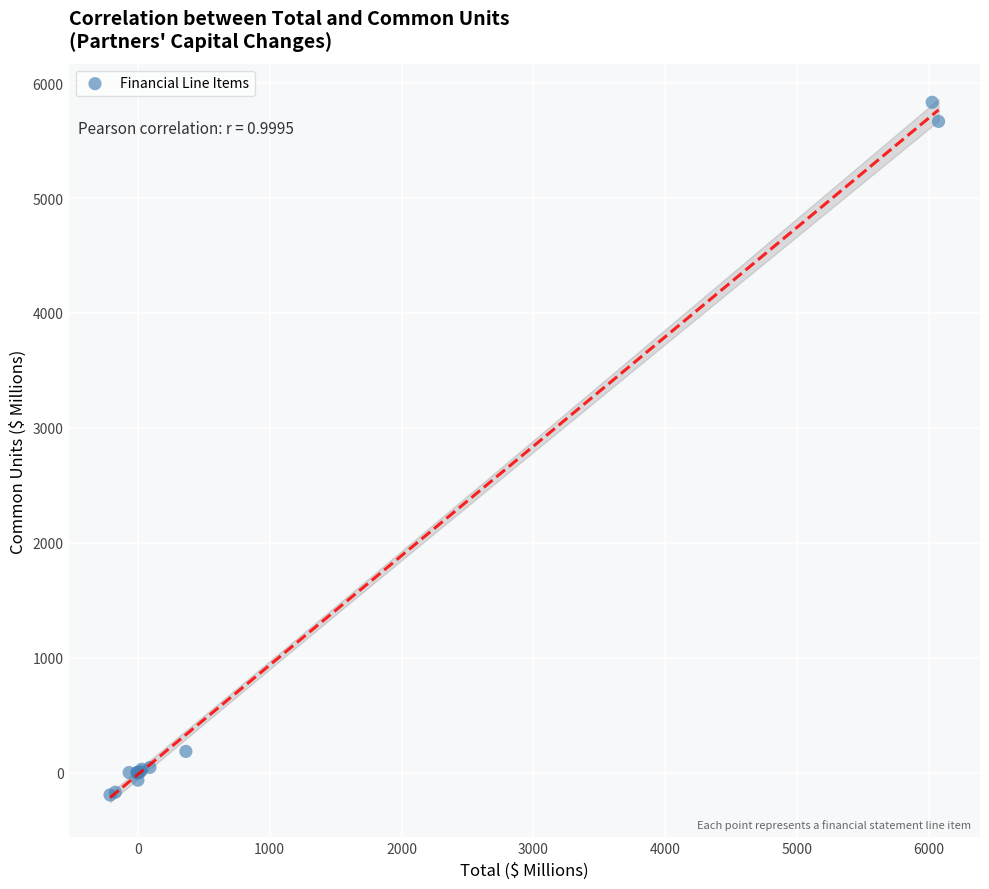

What Y value in the scatter plot is closest to 2819?

184.1